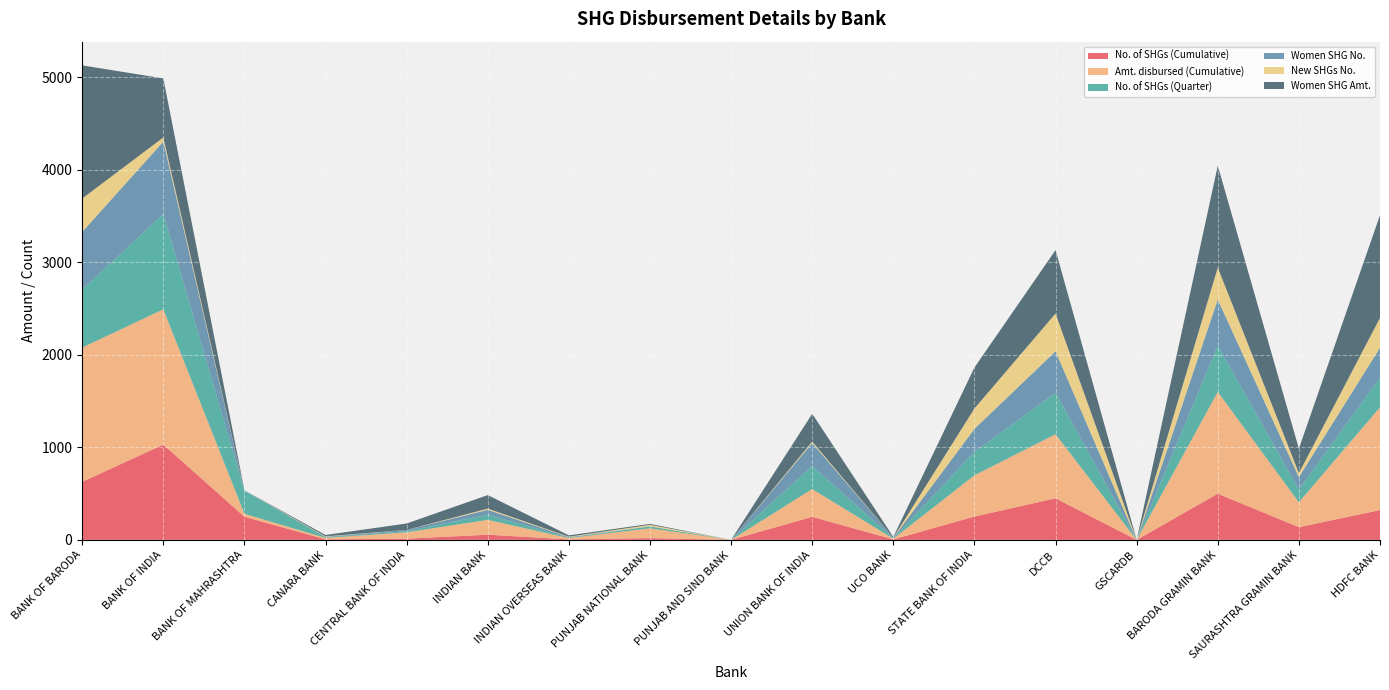

Reading left to right, extract all data points from this chart.

No. of SHGs (Cumulative): 627.0	1030.0	250.0	6.0	13.0	56.0	5.0	19.0	0.0	249.0	5.0	252.0	449.0	0.0	499.0	137.0	322.0
Amt. disbursed (Cumulative): 1451.3	1461.6	32.5	15.0	69.0	160.0	14.4	106.7	0.0	300.4	8.0	445.9	692.3	0.0	1100.5	269.6	1110.7
No. of SHGs (Quarter): 627.0	1030.0	250.0	6.0	13.0	56.0	5.0	19.0	0.0	249.0	5.0	252.0	449.0	0.0	499.0	137.0	322.0
Women SHG No.: 623.0	783.0	2.0	6.0	13.0	53.0	5.0	2.0	0.0	249.0	5.0	250.0	448.0	0.0	499.0	135.0	322.0
New SHGs No.: 361.0	44.0	1.0	5.0	0.0	13.0	5.0	16.0	0.0	15.0	1.0	220.0	408.0	0.0	346.0	43.0	322.0
Women SHG Amt.: 1438.3	638.4	0.0	15.0	69.0	146.0	14.4	10.0	0.0	300.4	8.0	442.9	685.3	0.0	1100.5	264.8	1110.7